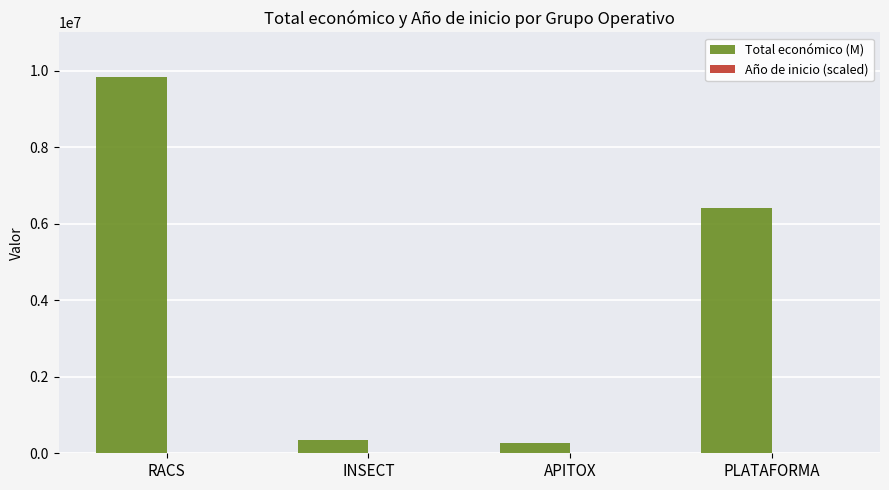

Which series has the largest total across all categories?

Total económico (M)